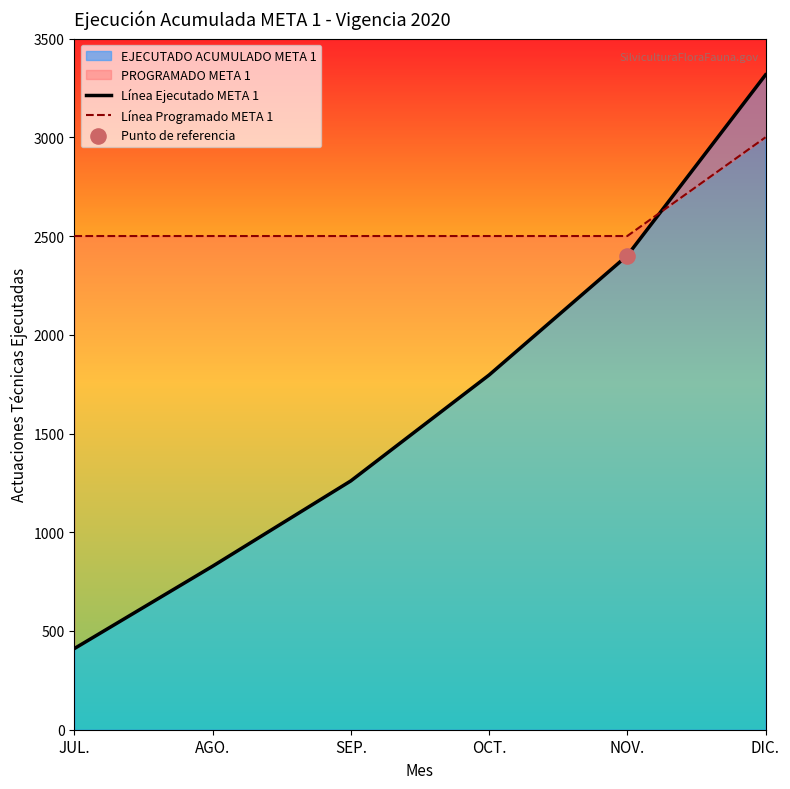

Which series has the largest total across all categories?

Línea Programado META 1